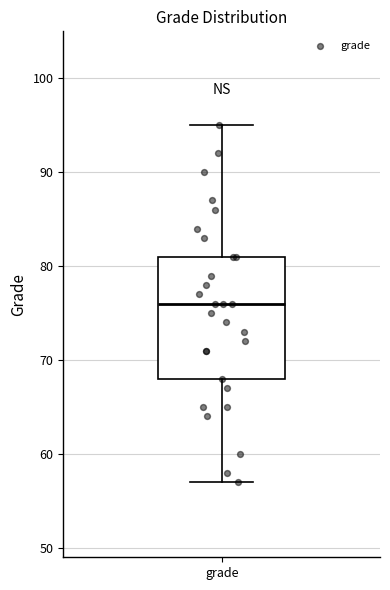

Transcribe this box plot: give where the median line is, the range the box spans, and where the two whiskers end, as read against the y-axis. The values are not printed on the chart, so give them approximately, as read against the axis.

median 76, box 68 to 81, whiskers 57 to 95